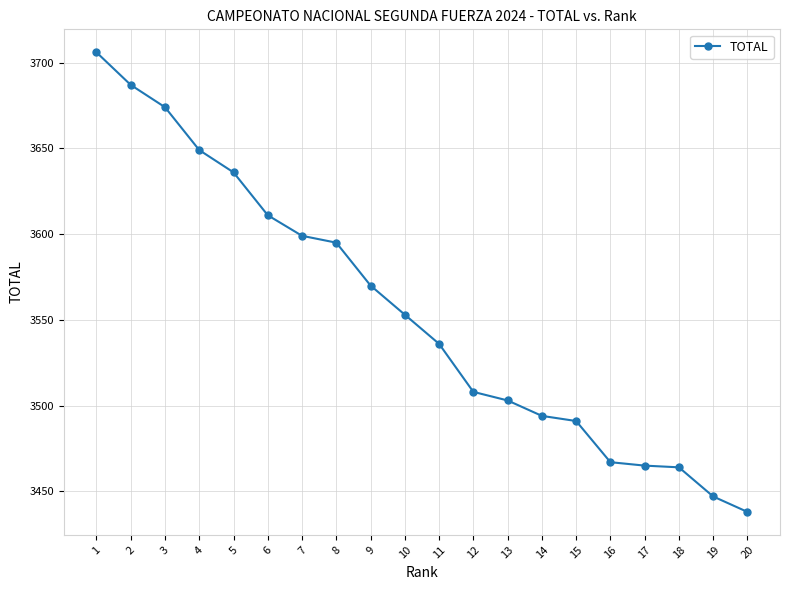

What is the difference between the maximum and second lowest values?

259